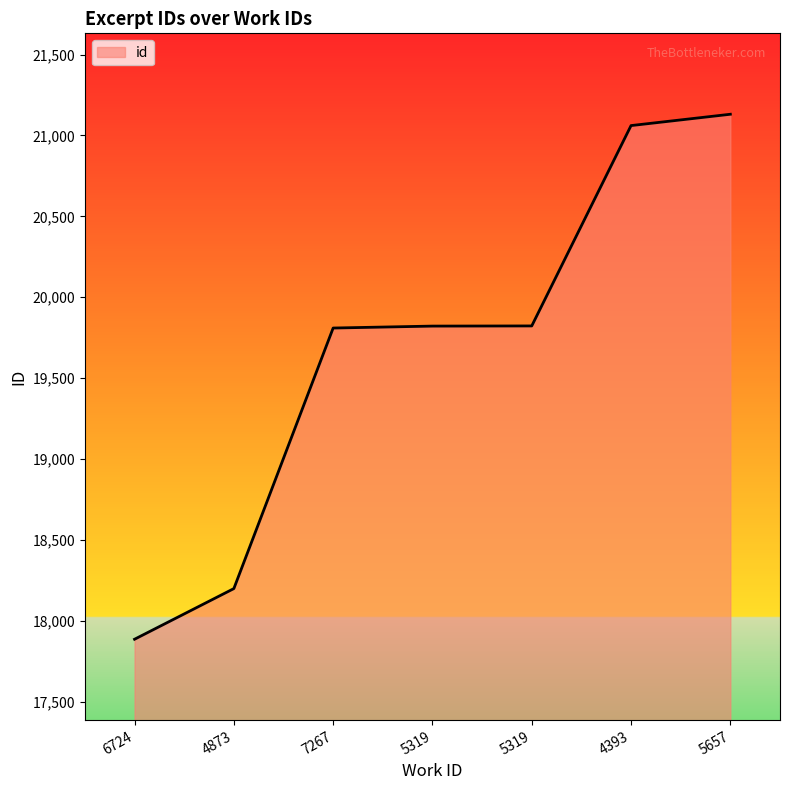

Rank the categories by value from highest to lowest.

5657, 4393, 5319, 5319, 7267, 4873, 6724